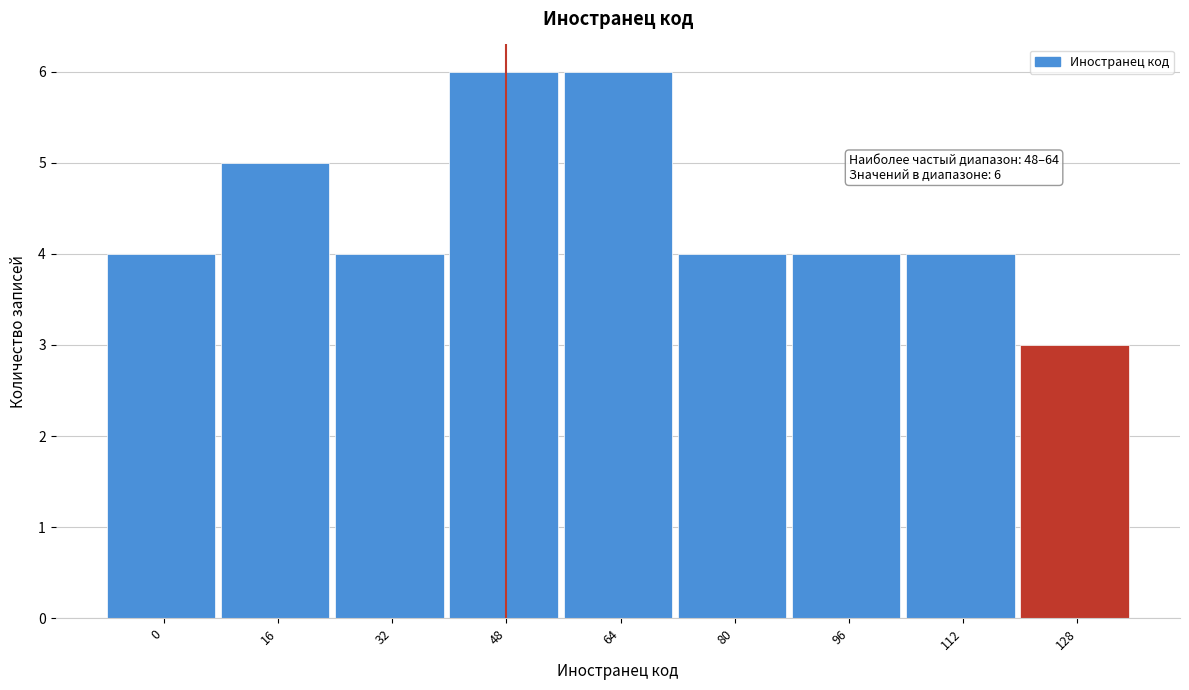

Reading left to right, list all the values displayed in this chart.

0=4	16=5	32=4	48=6	64=6	80=4	96=4	112=4	128=3